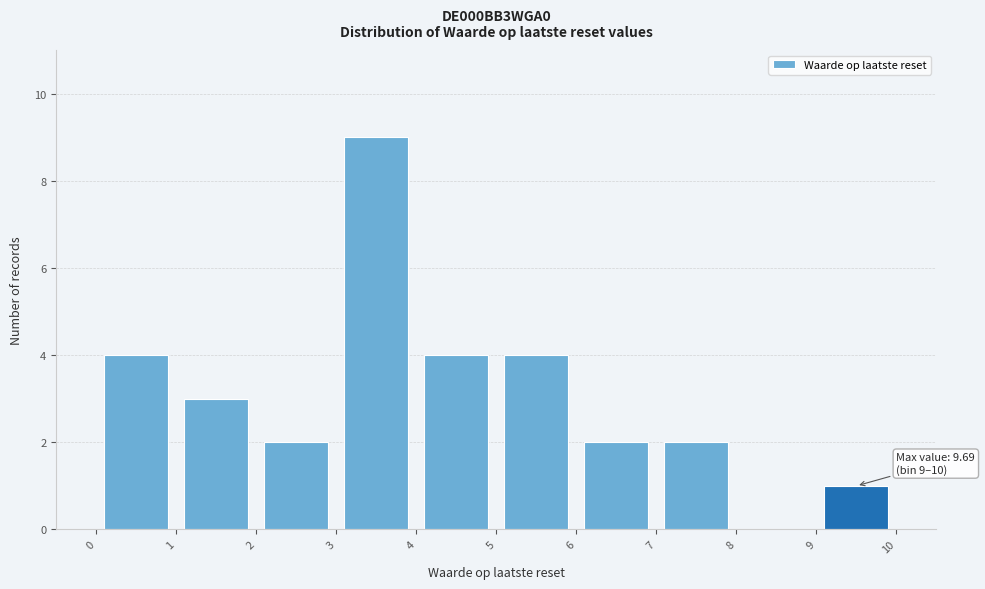

Which range on the x-axis has the tallest bar?

3 to 4